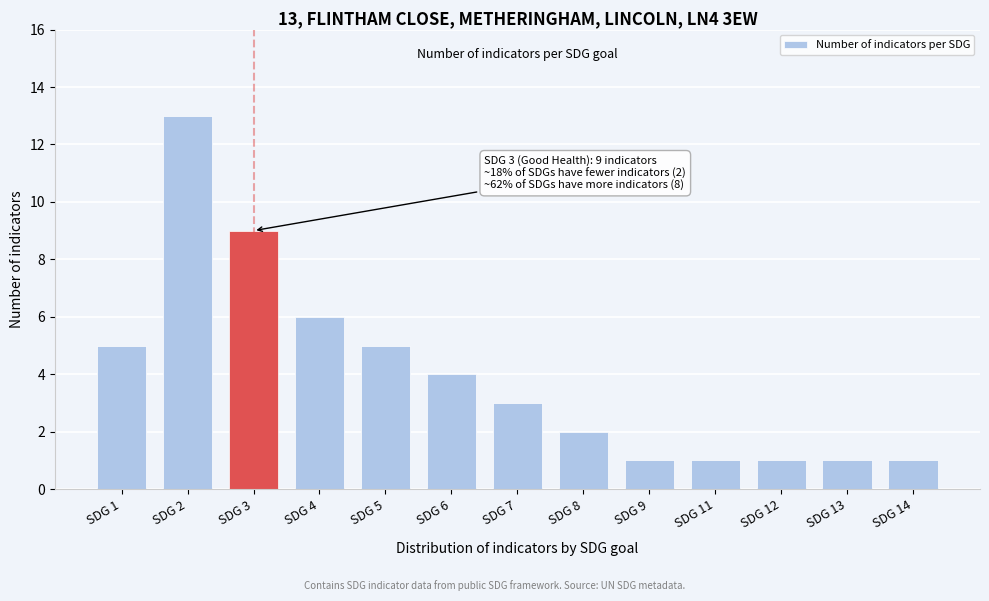

Reading right to left, what are all the values shown in this chart?

SDG 14=1	SDG 13=1	SDG 12=1	SDG 11=1	SDG 9=1	SDG 8=2	SDG 7=3	SDG 6=4	SDG 5=5	SDG 4=6	SDG 3=9	SDG 2=13	SDG 1=5